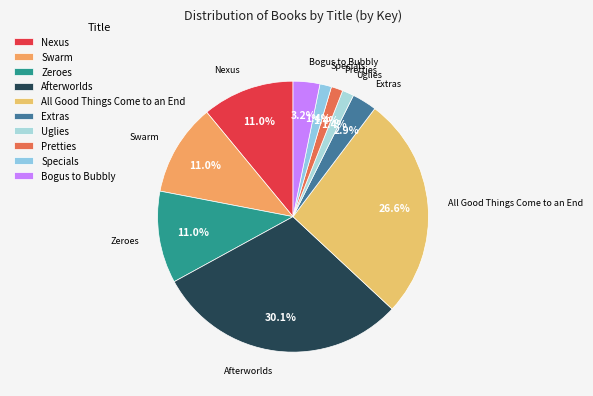

What is the largest slice in the pie chart?

Afterworlds